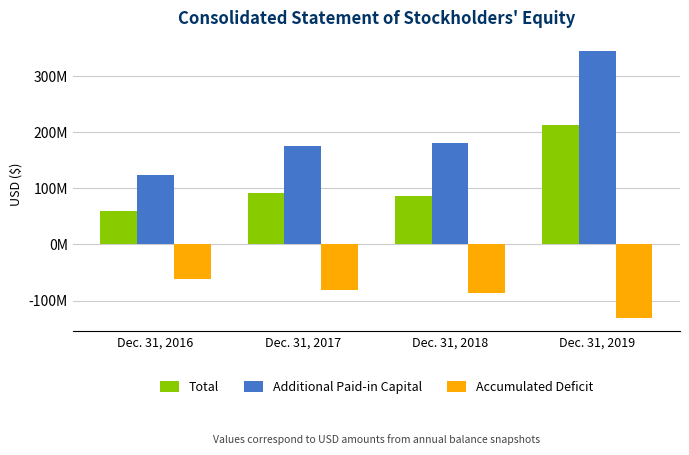

What is the difference between the second highest and second lowest values in the Additional Paid-in Capital series?

5537000